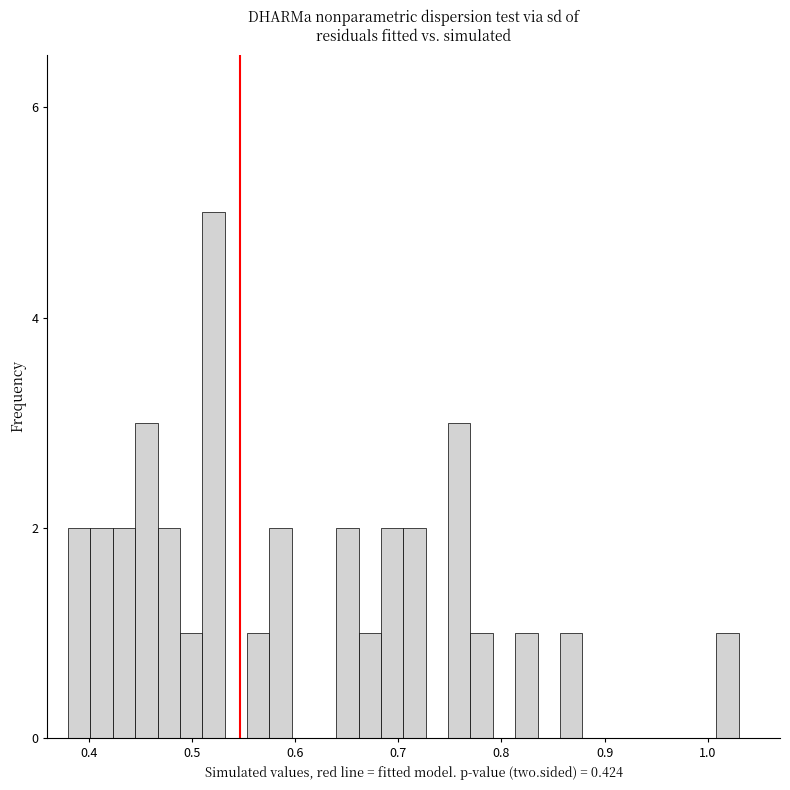

Read against the x-axis, roughly where is the centre of the tallest bar?

0.52